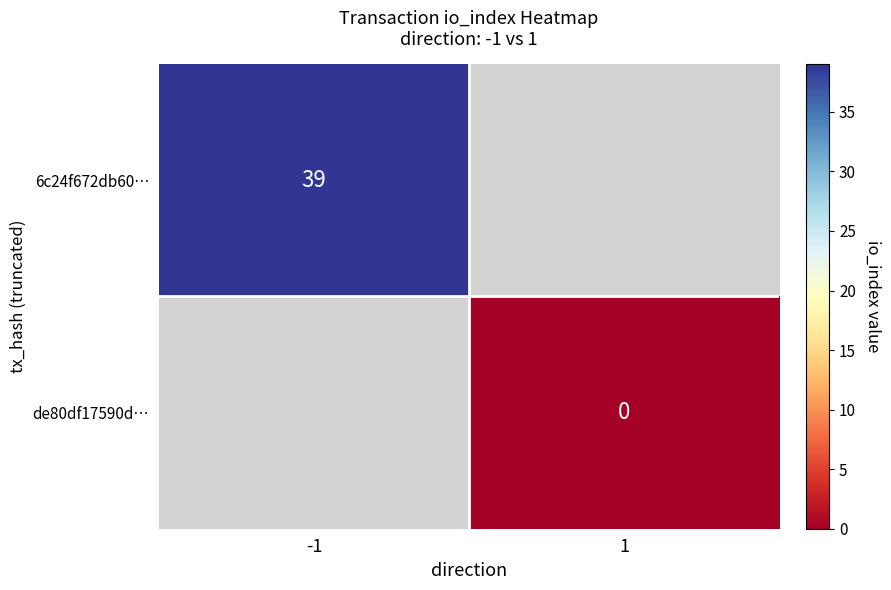

Is it true that 6c24f672db60… equals 39 at -1?

True